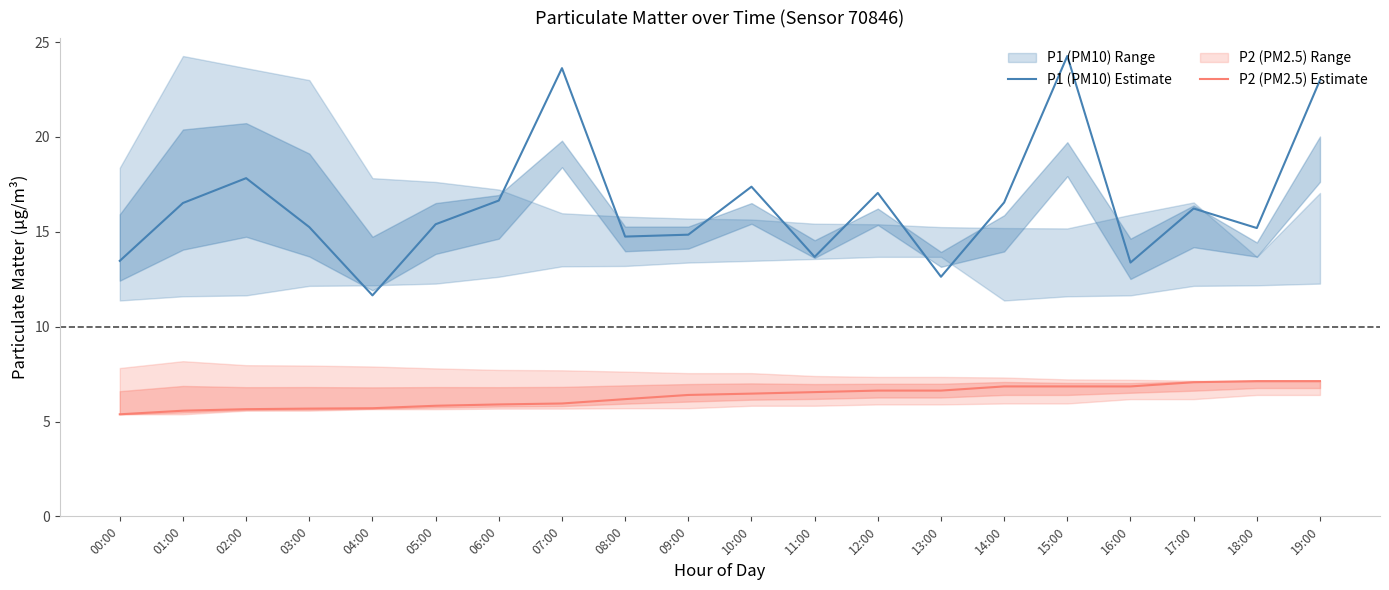

Which category has the lowest value across all series?

00:00